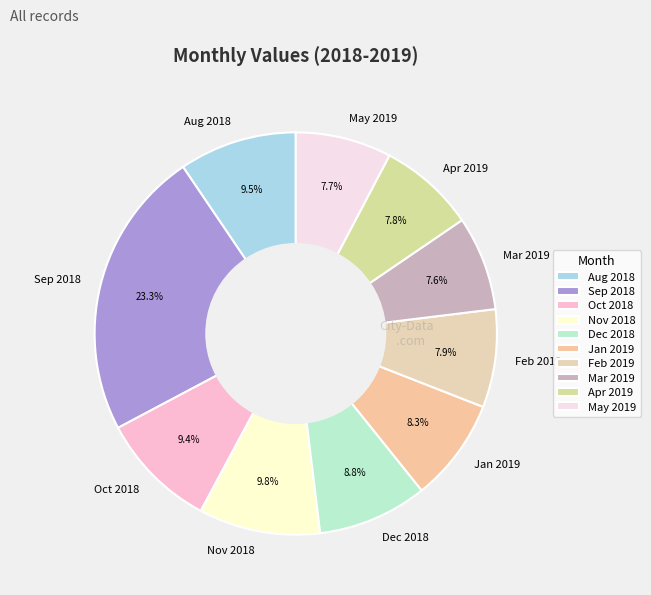

What is the largest slice in the pie chart?

Sep 2018